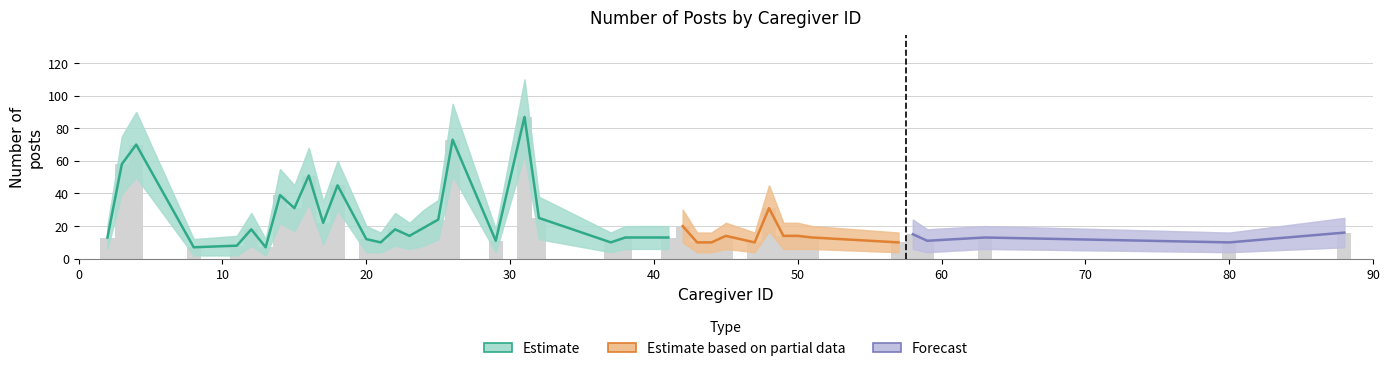

How many values in the Number of posts series are below 14?

18